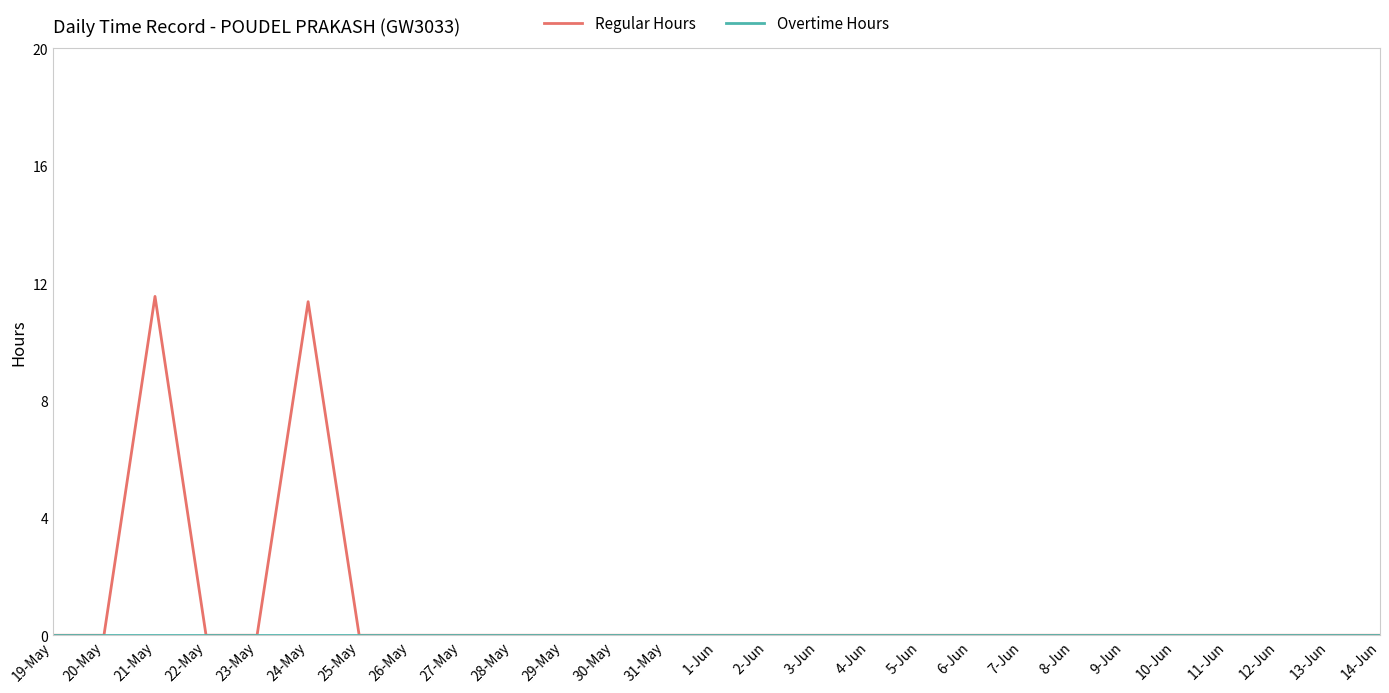

What position from the left is 30-May?

12